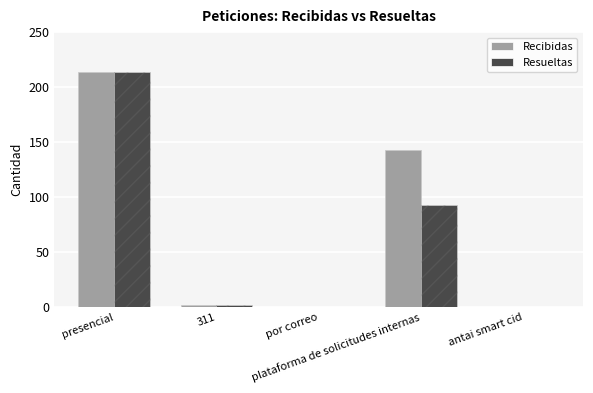

Reading left to right, transcribe all the data shown in this chart.

Recibidas: presencial=214	311=2	por correo=0	plataforma de solicitudes internas=143	antai smart cid=0
Resueltas: presencial=214	311=2	por correo=0	plataforma de solicitudes internas=93	antai smart cid=0